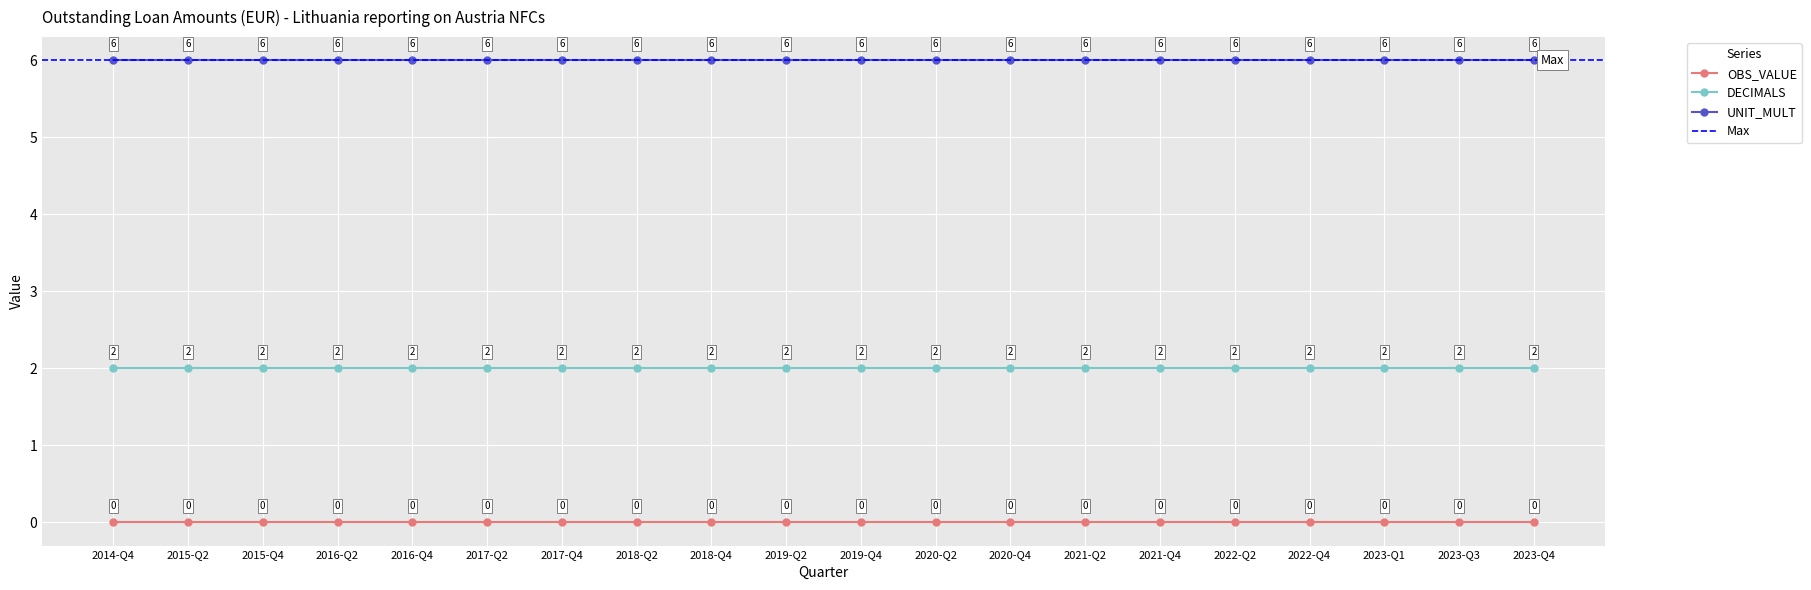

True or false: DECIMALS has more than 0 interior local peaks.

False